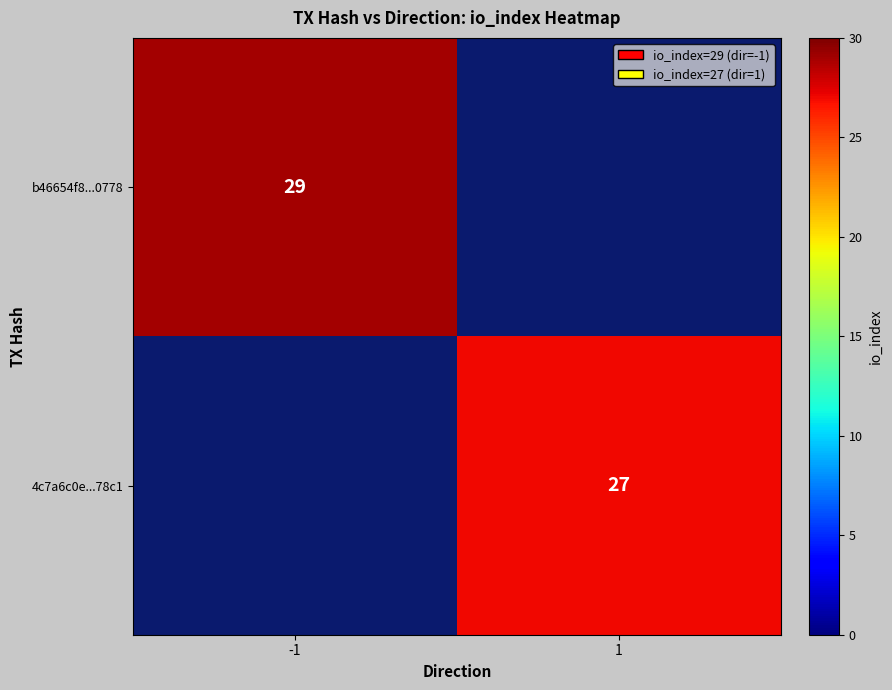

Is it true that 4c7a6c0e...78c1 equals 27 at 1?

True